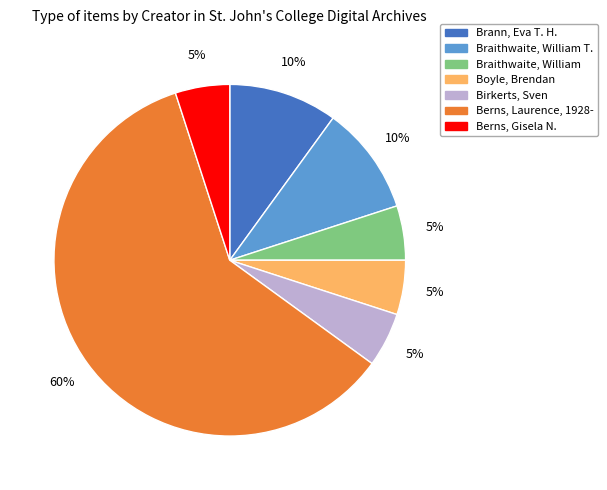

Is there any slice that represents more than half of the pie?

Yes